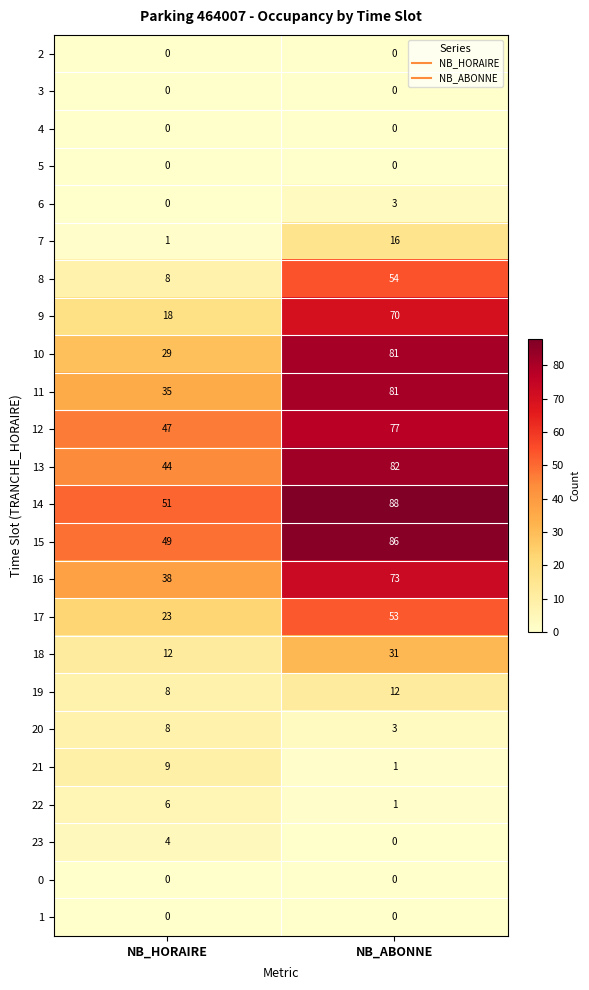

What is the total value across all series at NB_HORAIRE?

390